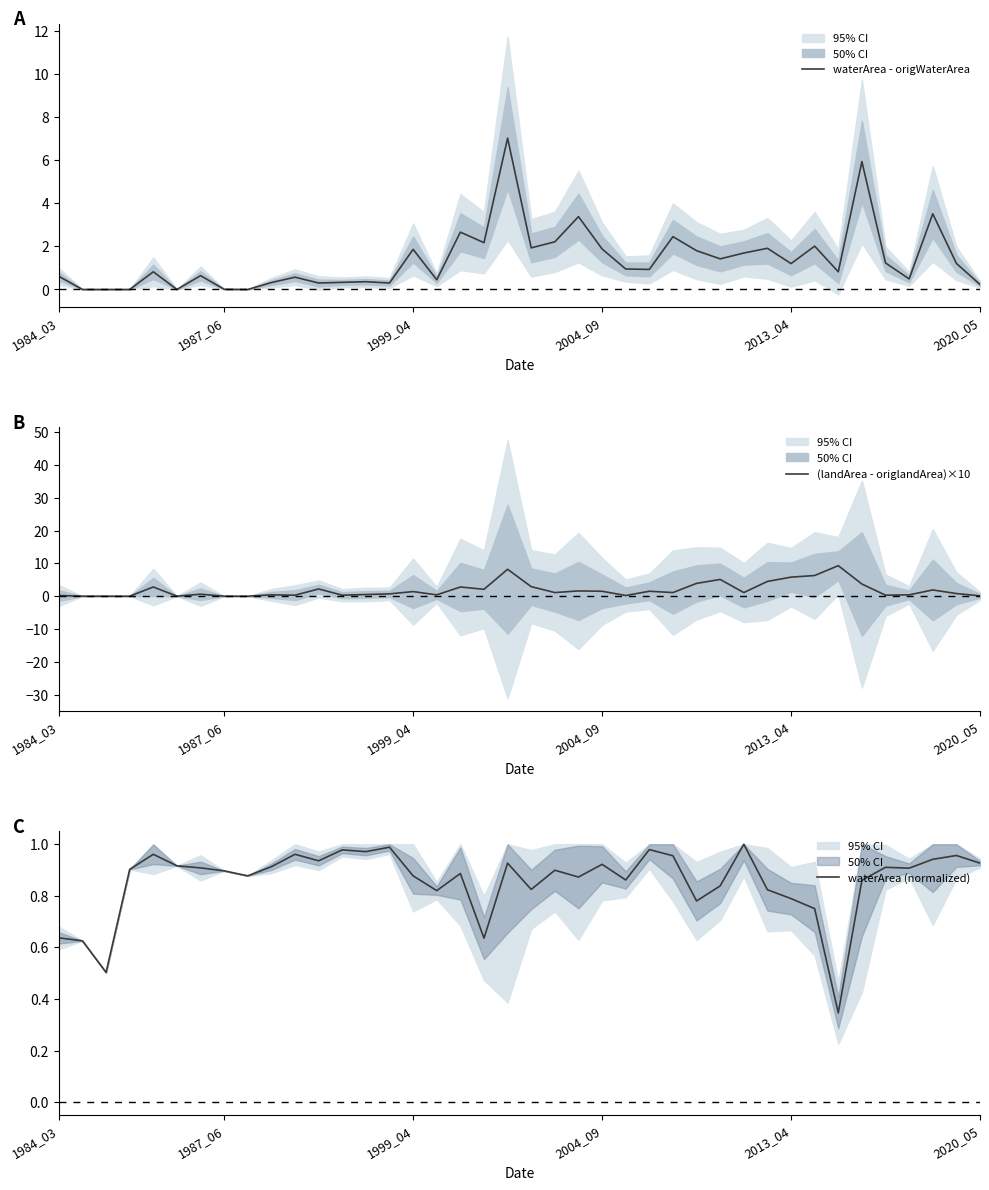

What is the difference between the (landArea - origlandArea)×10 values at 25 and 39?

1.4